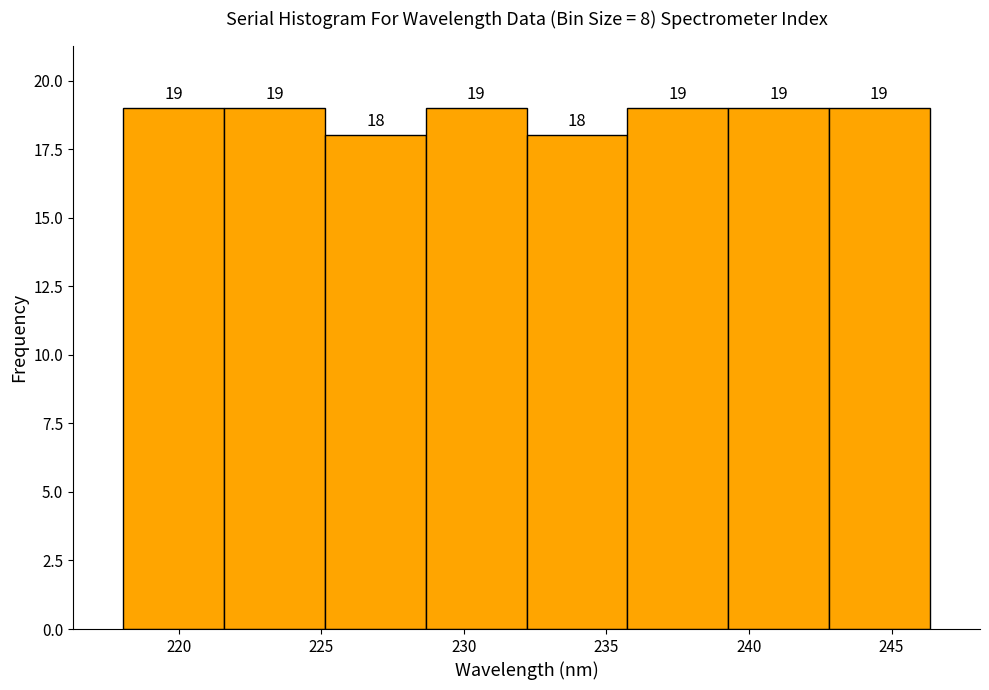

Reading left to right, list every bar in this chart as the range it spans on the x-axis followed by its height. The bar edges are not printed on the chart, so give them approximately, as read against the axis.

218.0 to 221.5: 19
221.5 to 225.0: 19
225.0 to 228.5: 18
228.5 to 232.0: 19
232.0 to 235.5: 18
235.5 to 239.5: 19
239.5 to 243.0: 19
243.0 to 246.5: 19